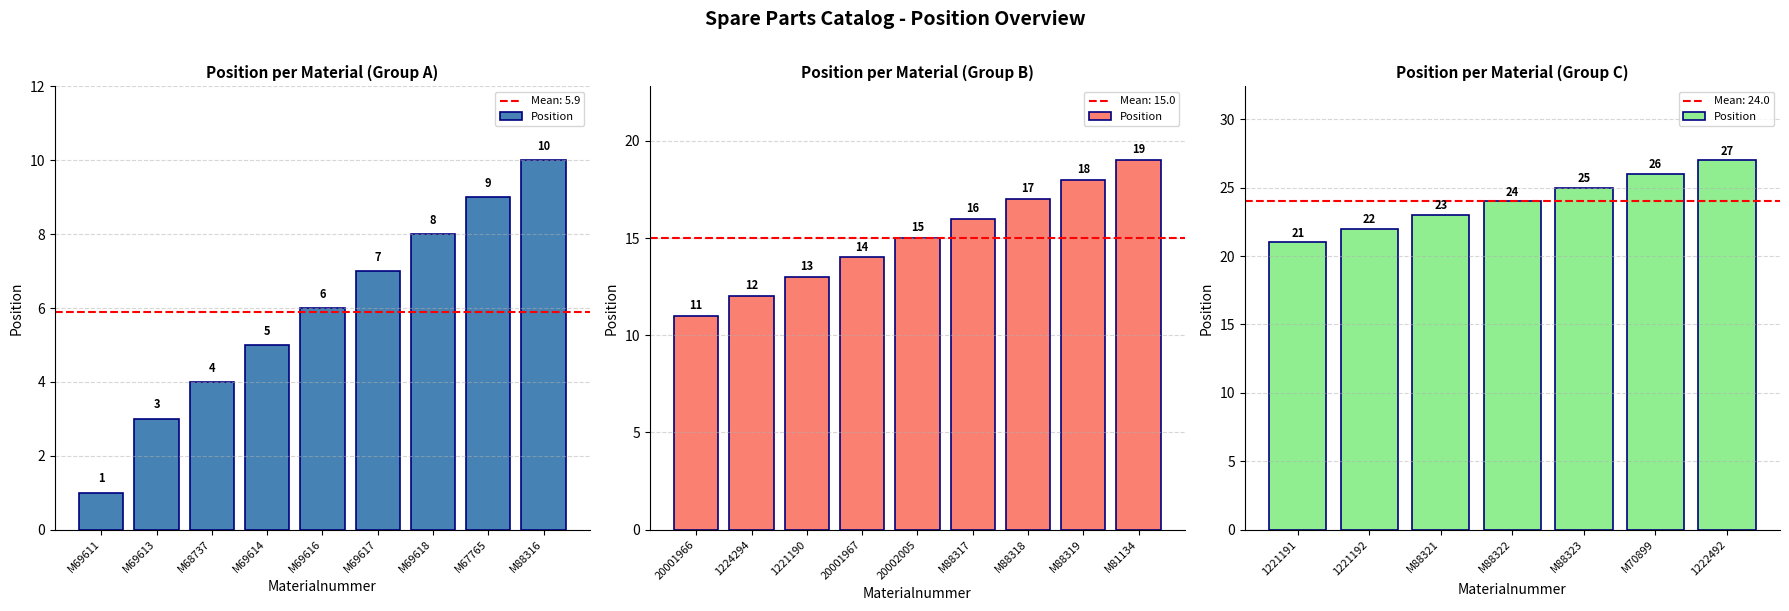

Between 1222492 and M70899, which is larger?

1222492